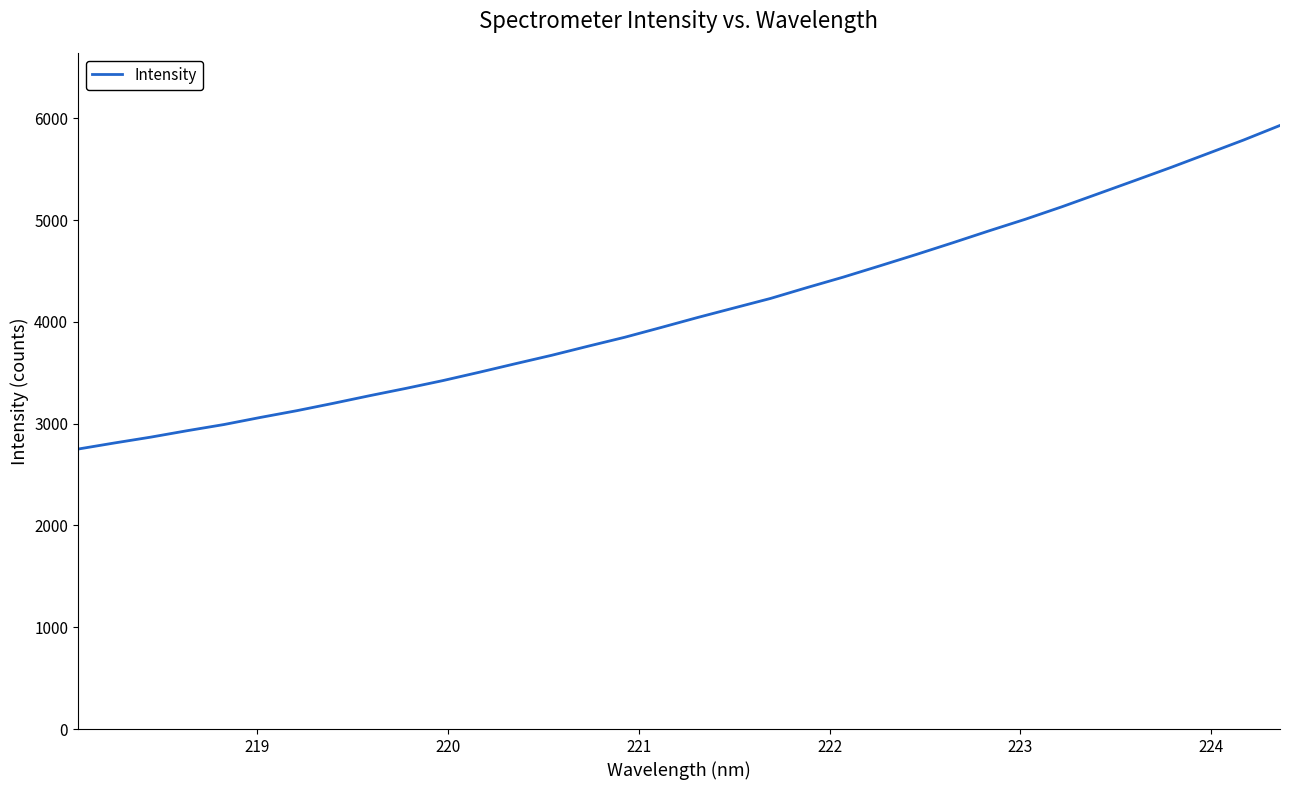

Does the chart display data point markers on the line(s)?

No